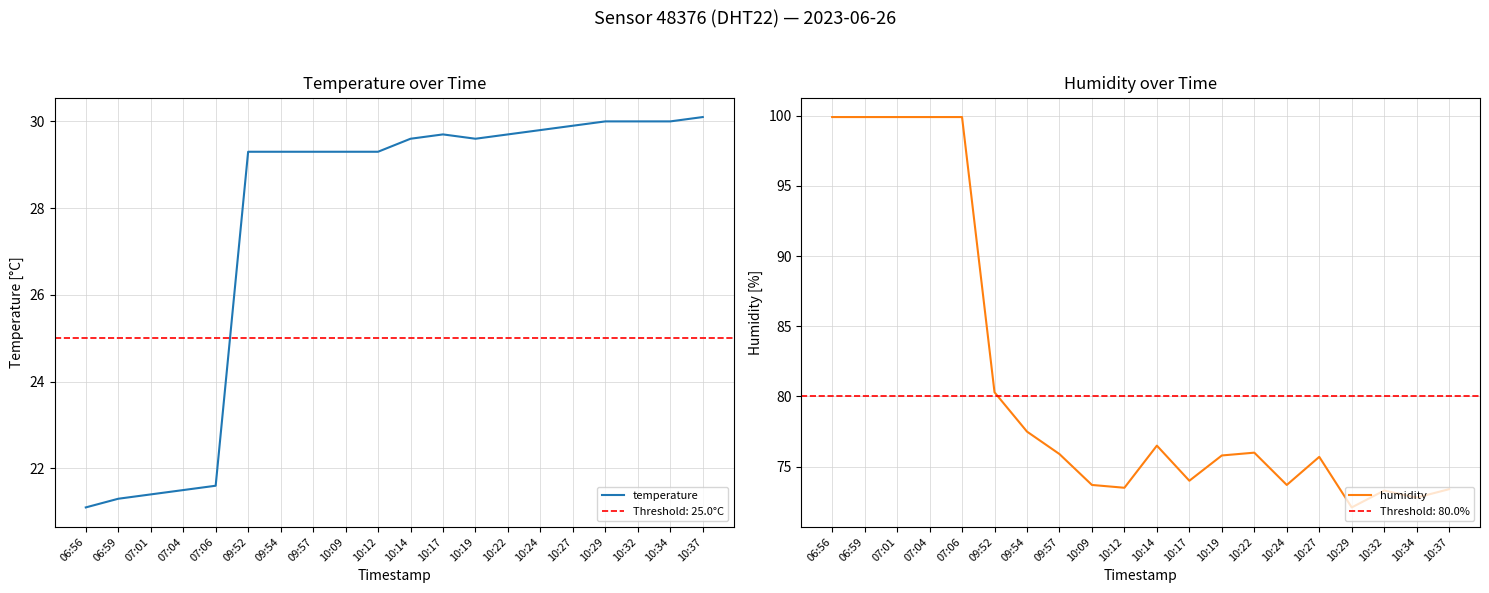

Is this an area chart (filled region under the line)?

No